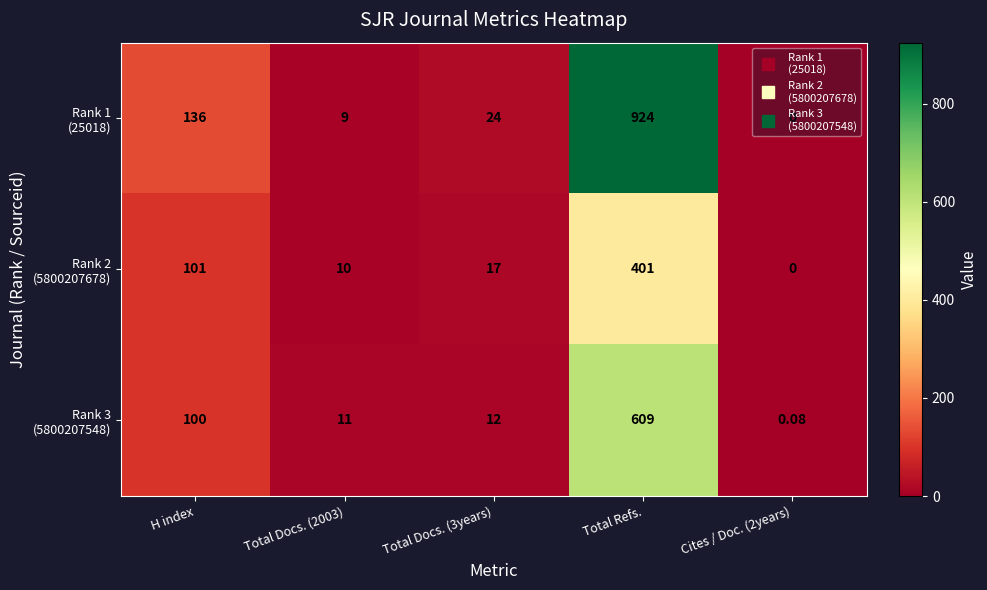

At which category is the sum across all series the highest?

Total Refs.